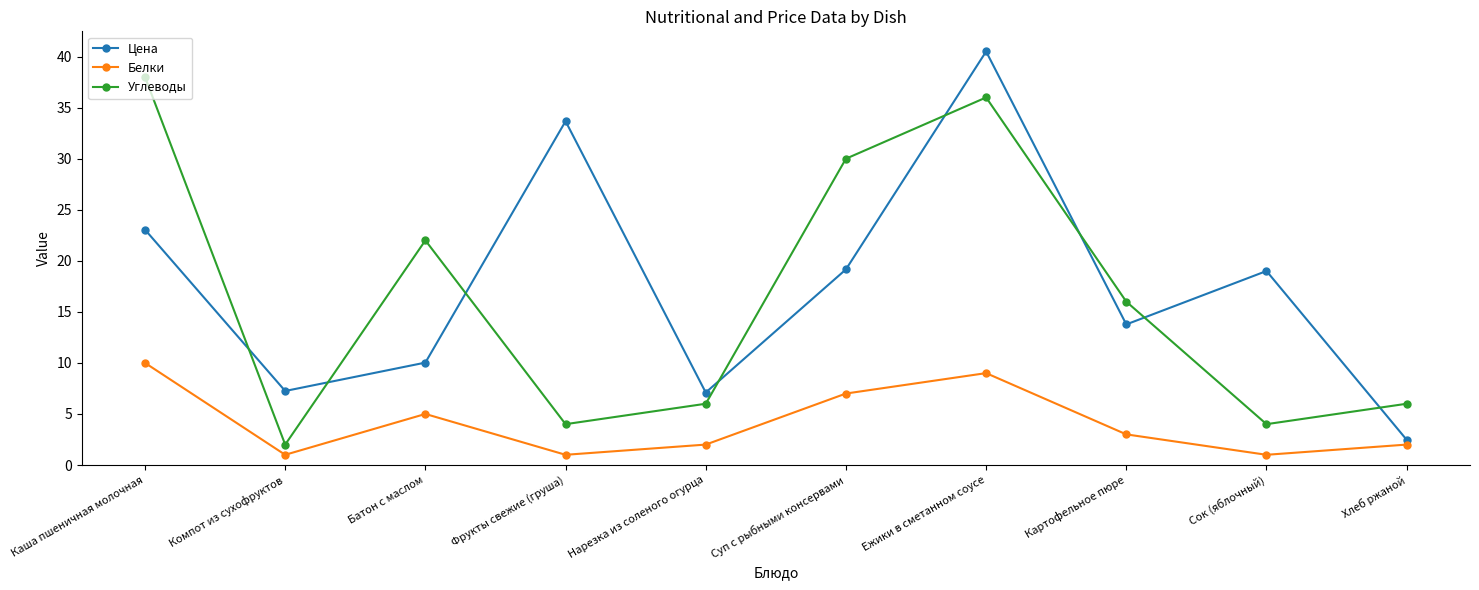

What is the difference between the Углеводы values at Хлеб ржаной and Суп с рыбными консервами?

24.0